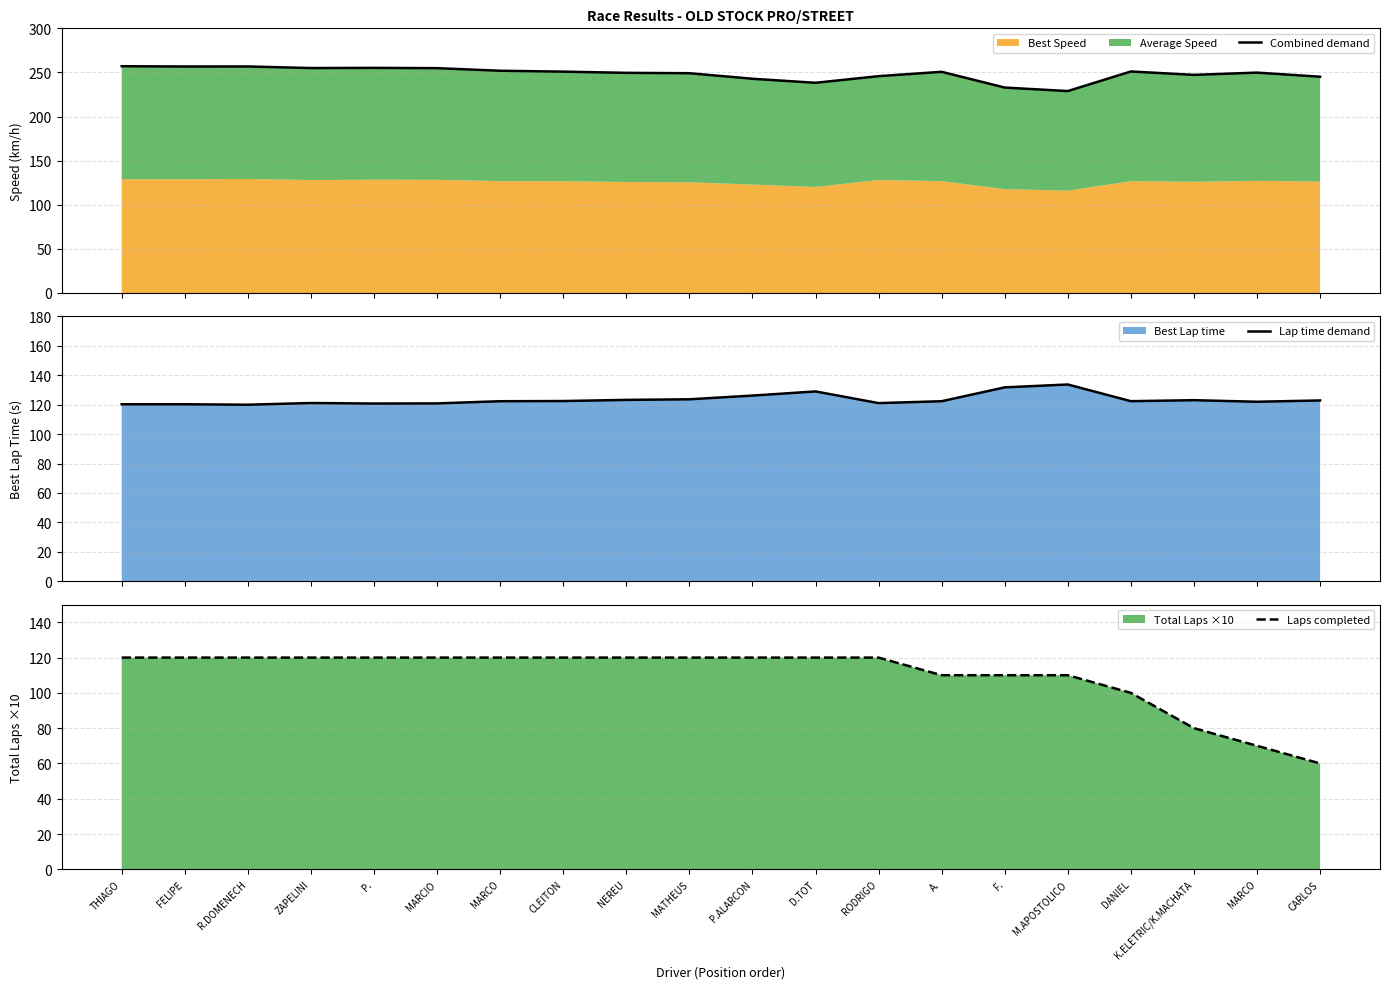

At how many categories does at least one series exceed 226?

20